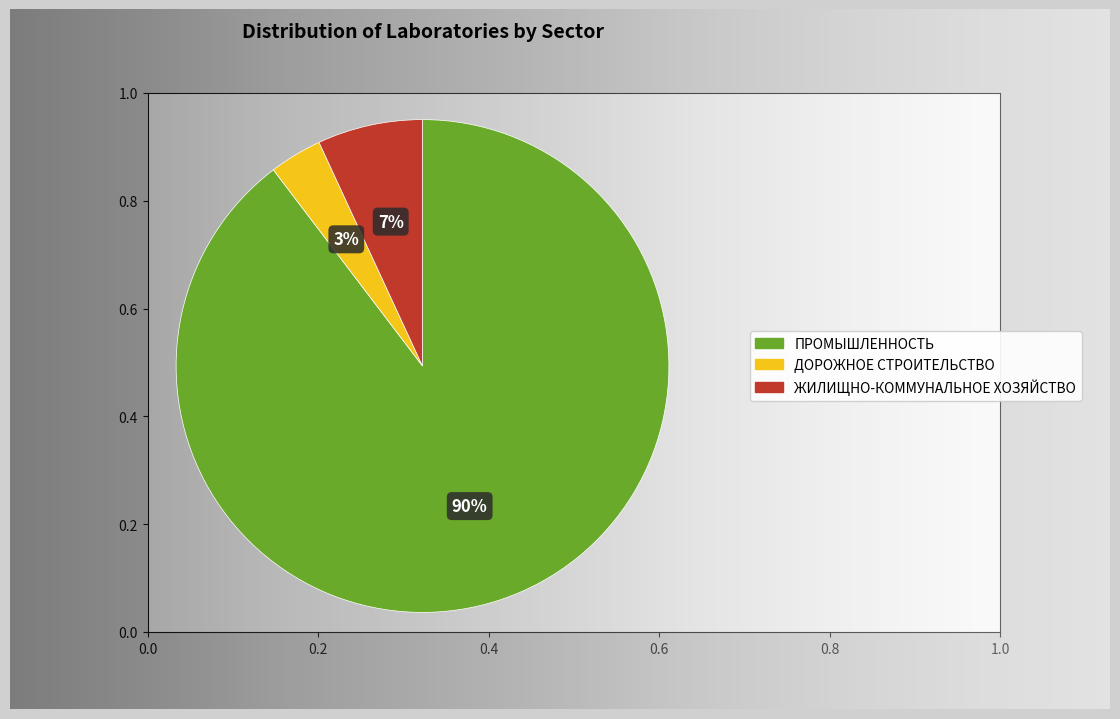

Count the number of slices in the pie.

3